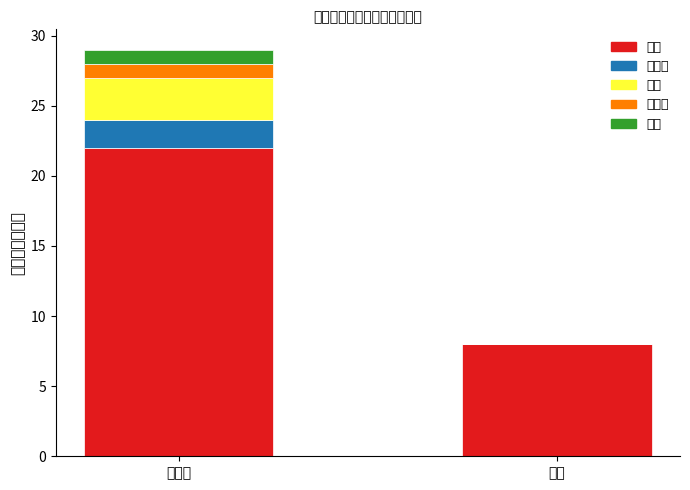

Count the GED values in the range 4 to 5.

3